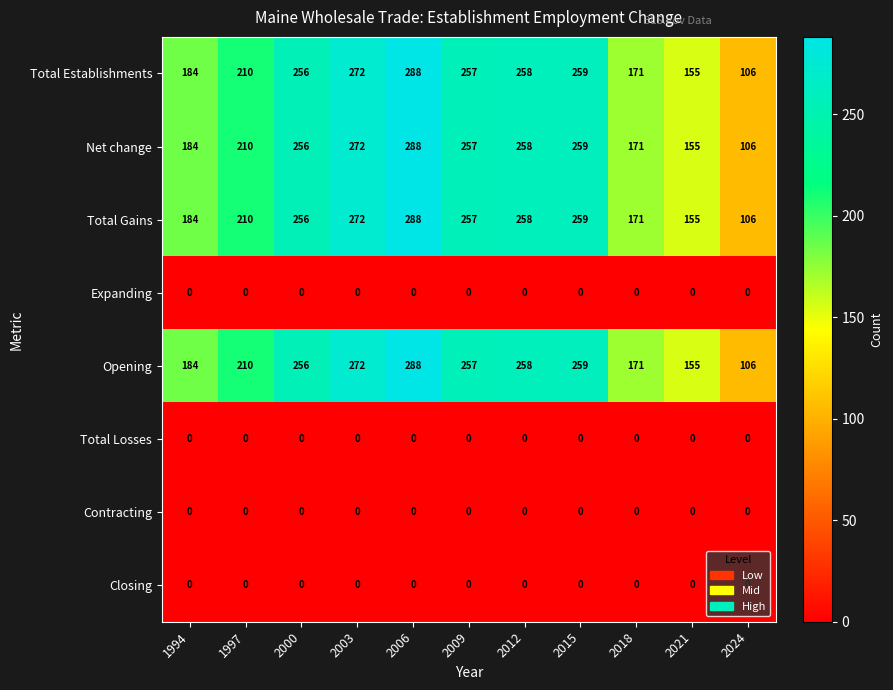

Is the value of Expanding at 1997 greater than the value of Net change at 1997?

No